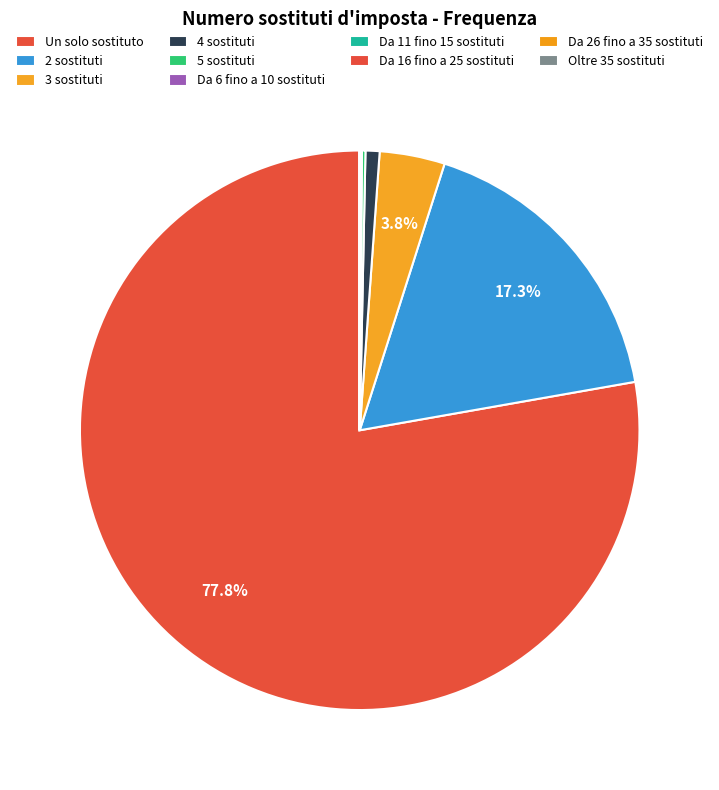

Which slice represents more than half of the pie?

Un solo sostituto